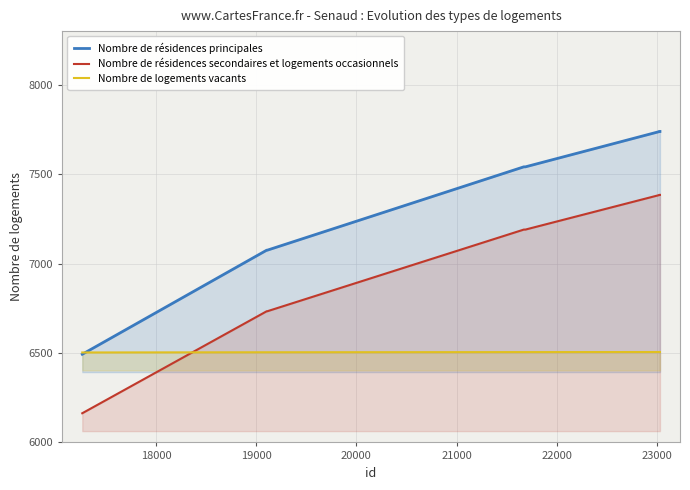

What is the maximum value shown in the chart?

7739.0